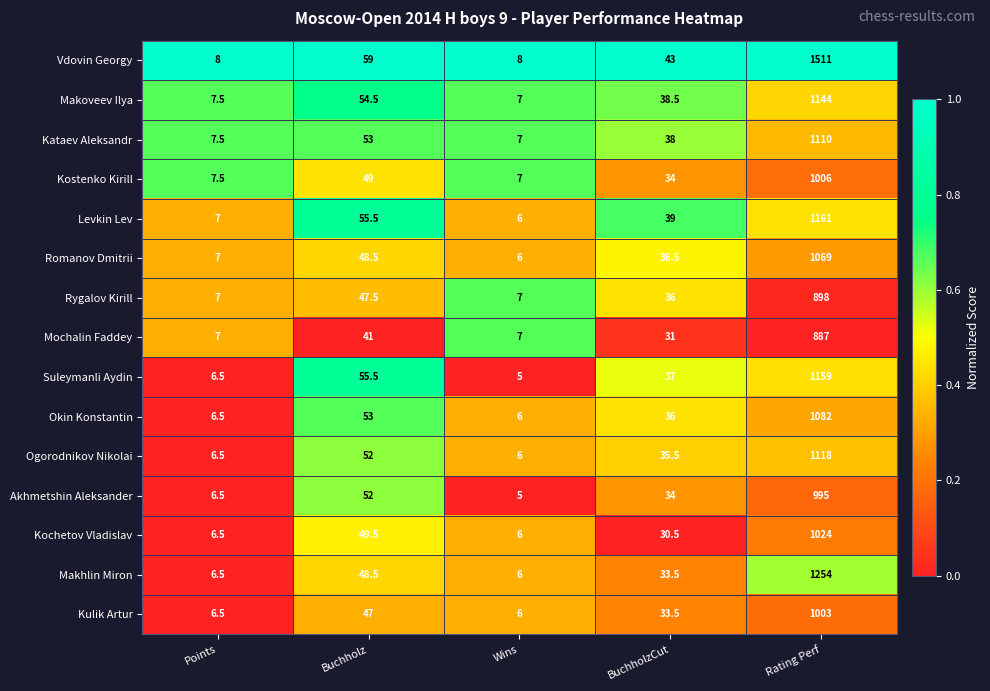

List the series in order of their peak value, lowest first.

Mochalin Faddey, Rygalov Kirill, Akhmetshin Aleksander, Kulik Artur, Kostenko Kirill, Kochetov Vladislav, Romanov Dmitrii, Okin Konstantin, Kataev Aleksandr, Ogorodnikov Nikolai, Makoveev Ilya, Suleymanli Aydin, Levkin Lev, Makhlin Miron, Vdovin Georgy